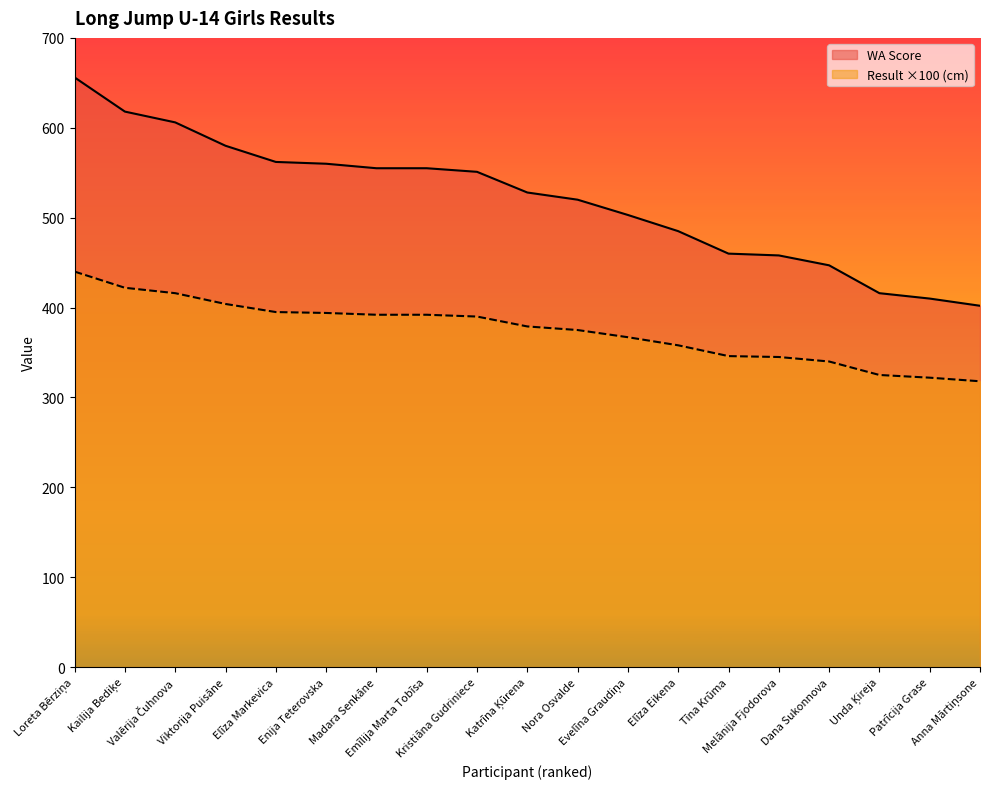

What is the minimum value shown in the chart?

318.0